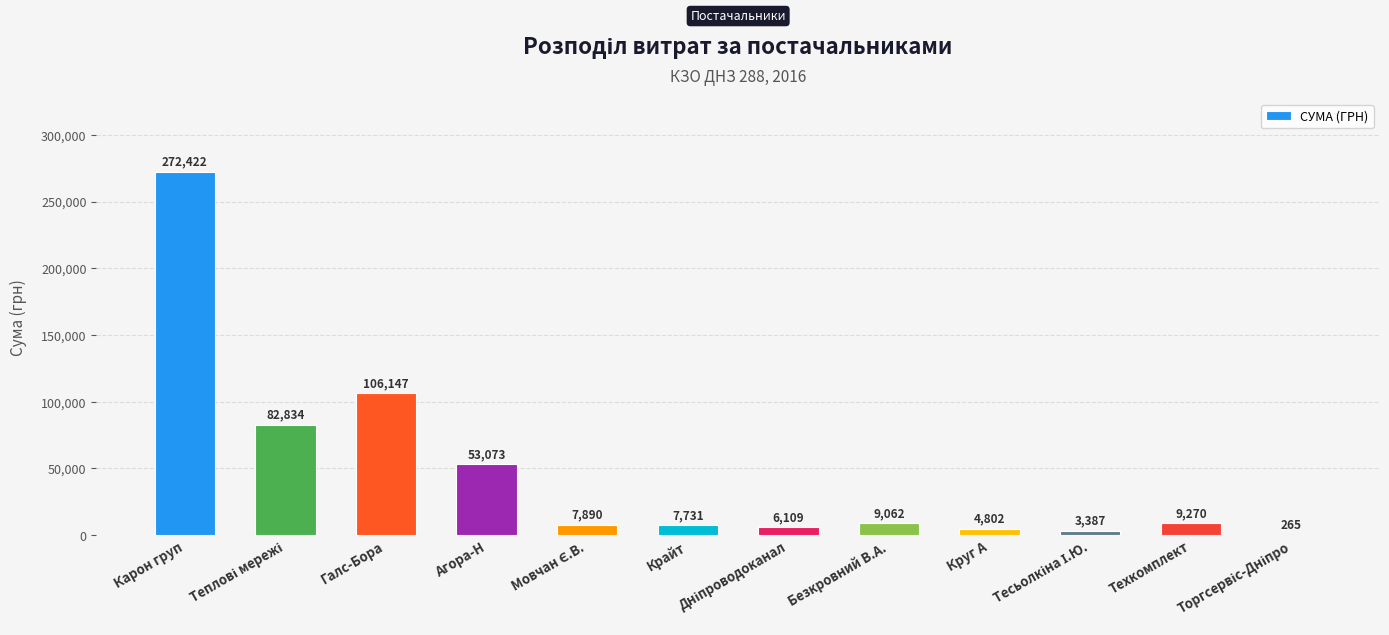

What is the greatest value displayed?

272422.2